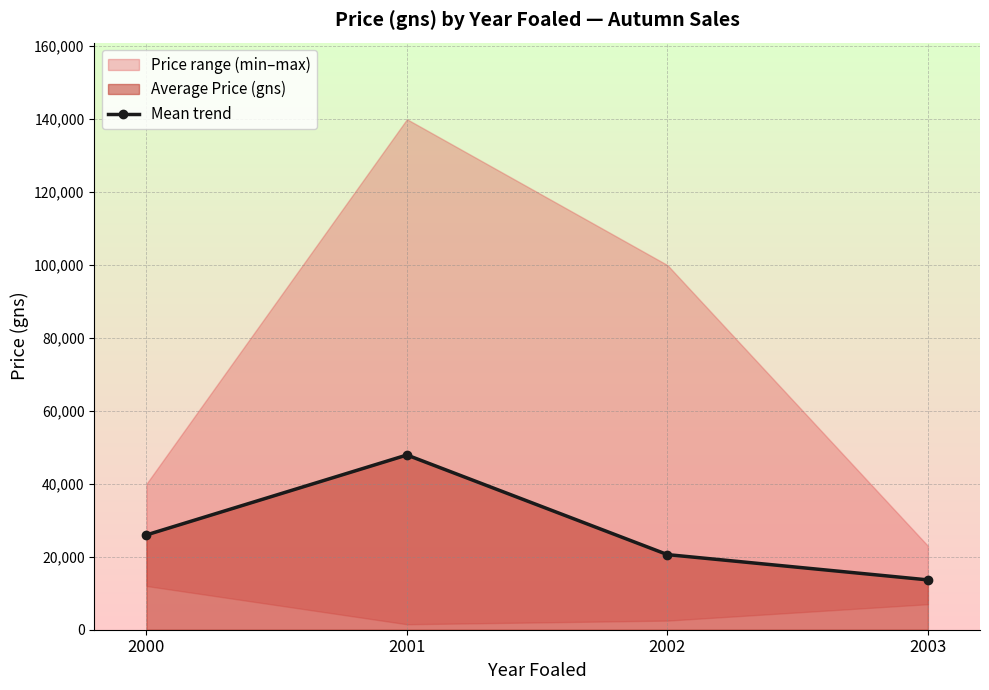

True or false: there are more than 1 points higher than both neighbors.

False